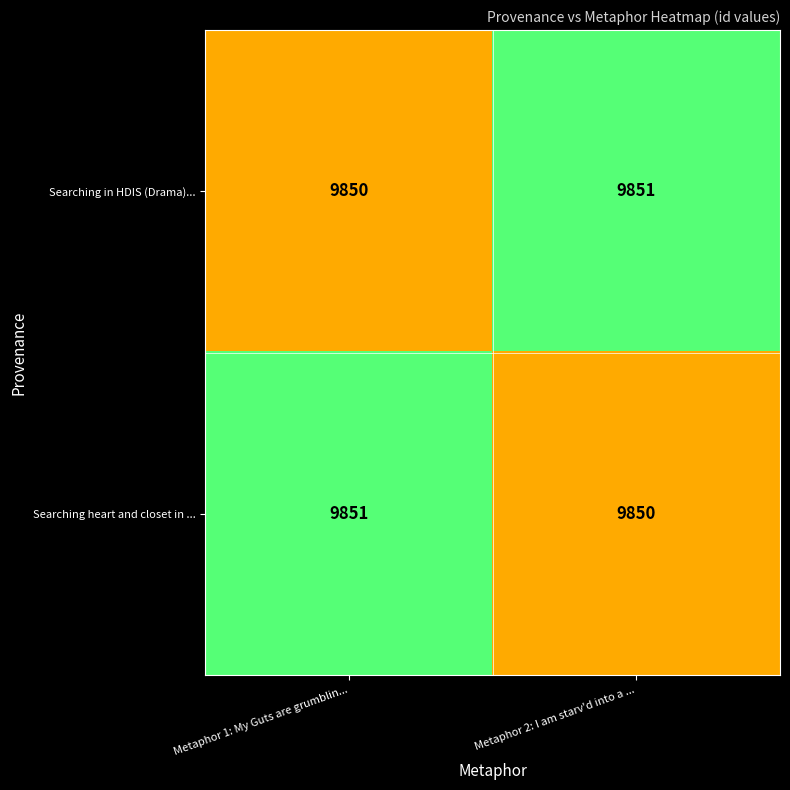

True or false: Searching in HDIS (Drama)... has a value of 3150 at Metaphor 2: I am starv'd into a ....

False